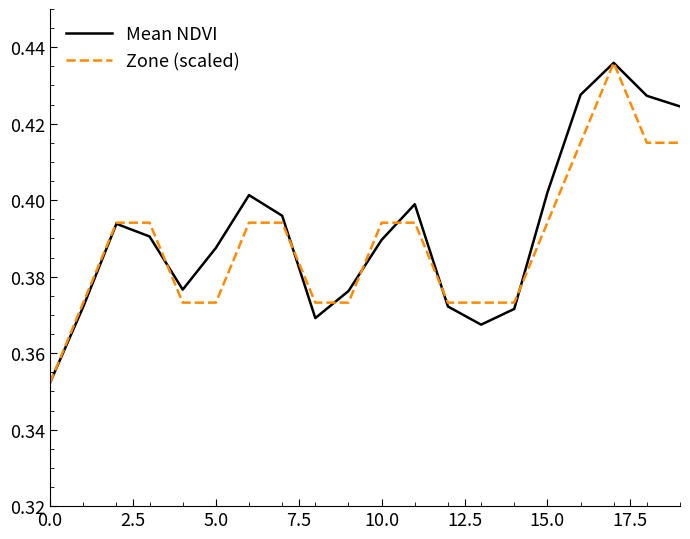

Does the chart display data point markers on the line(s)?

No